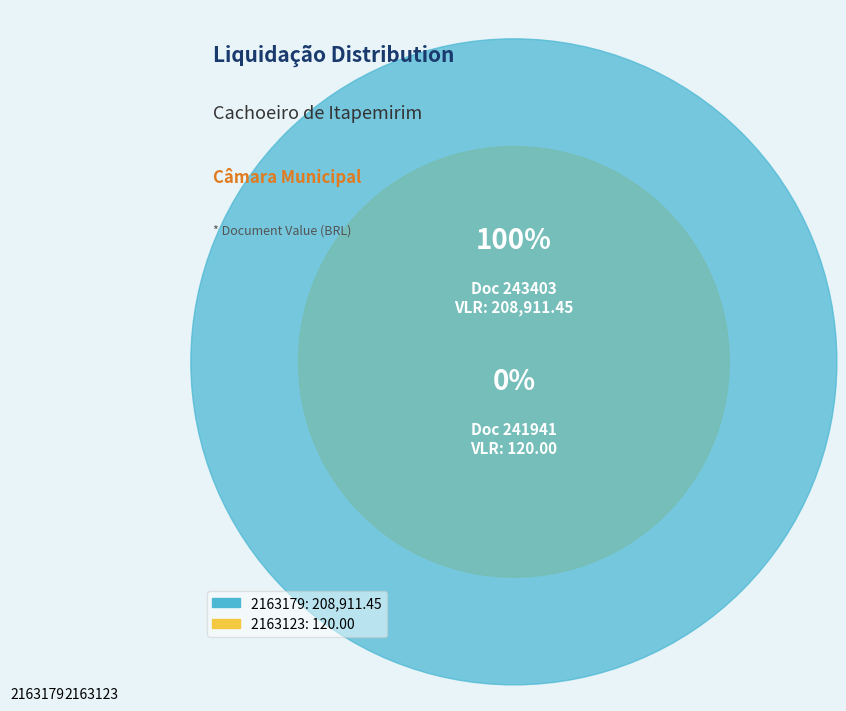

What is the largest slice in the pie chart?

2163179